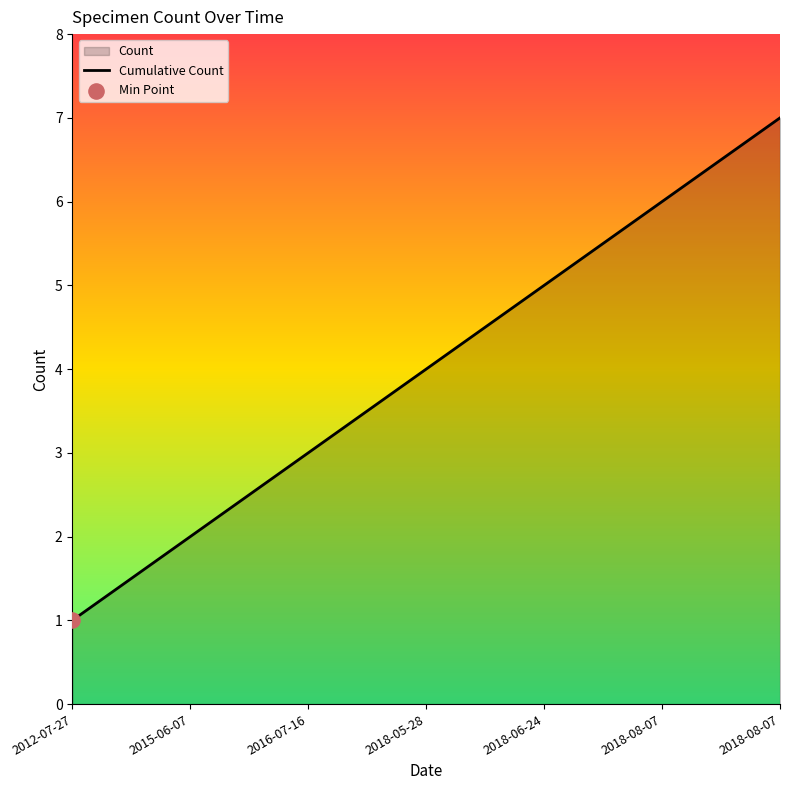

Approximately how many times larger is the value at 2016-07-16 compared to 2018-08-07?

0.4